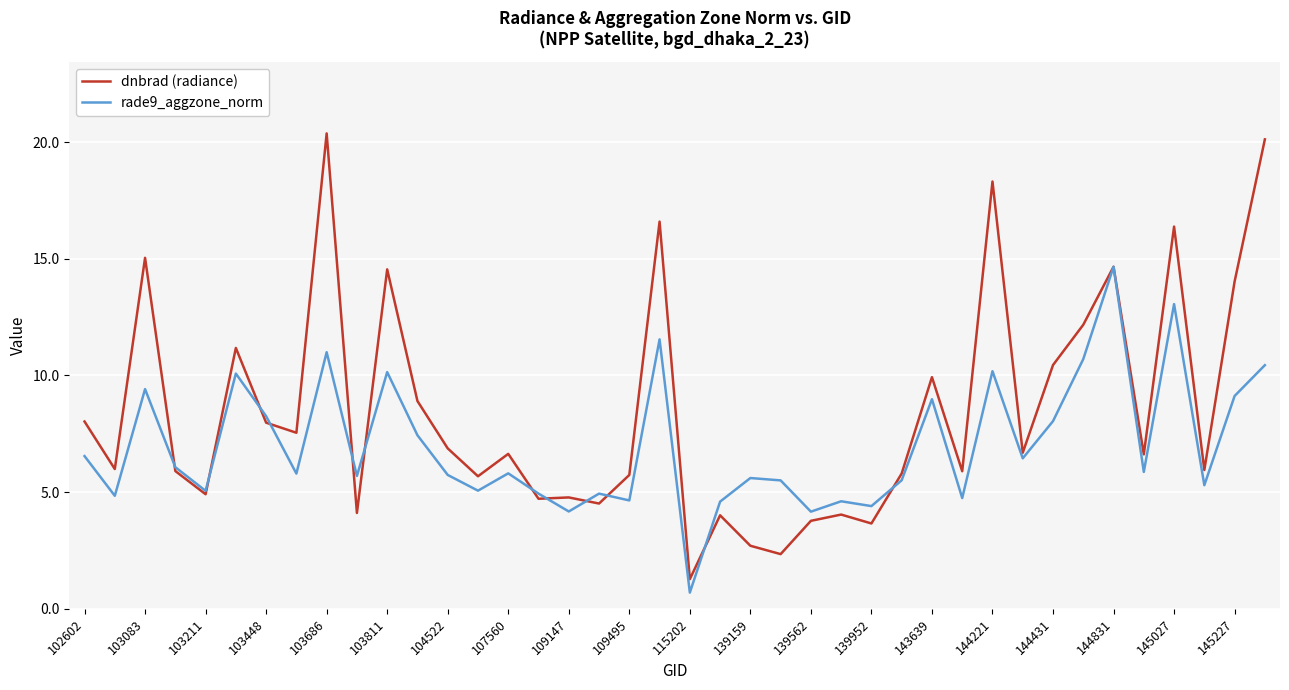

Which series has the largest total across all categories?

dnbrad (radiance)